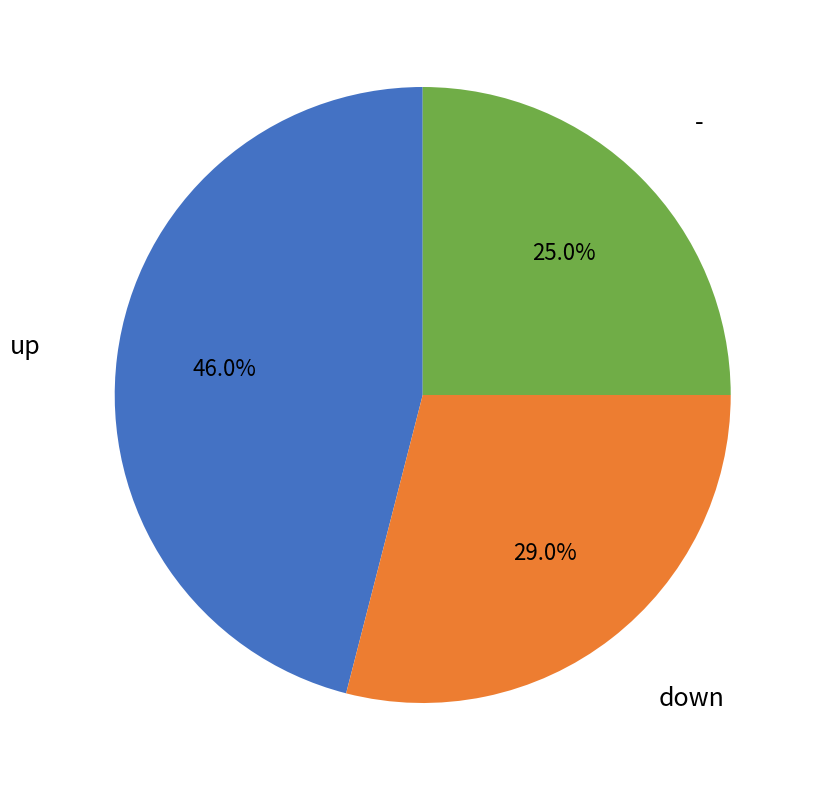

Is there any slice that represents more than half of the pie?

No